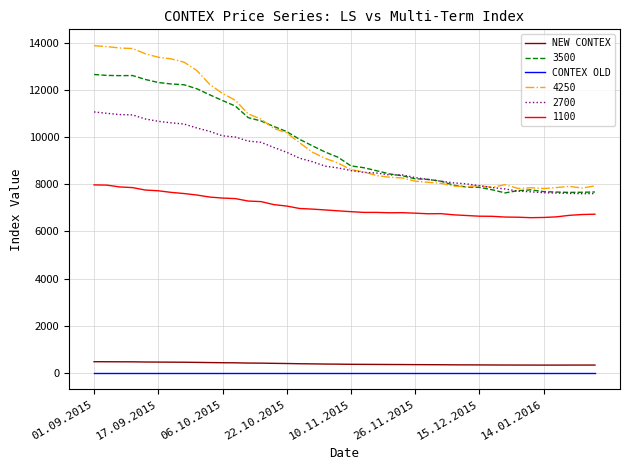

True or false: NEW CONTEX and 4250 cross at least once.

False